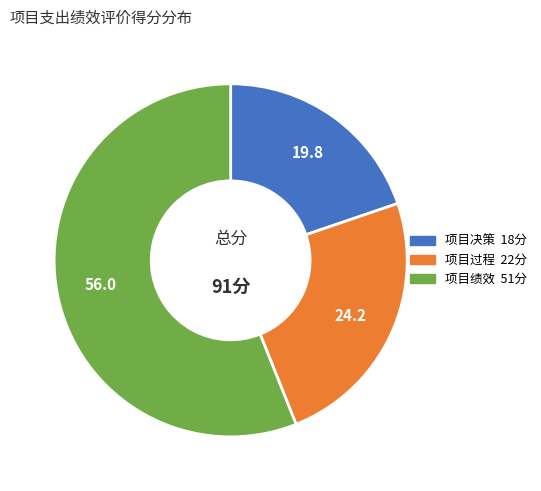

How many segments does this pie chart have?

3